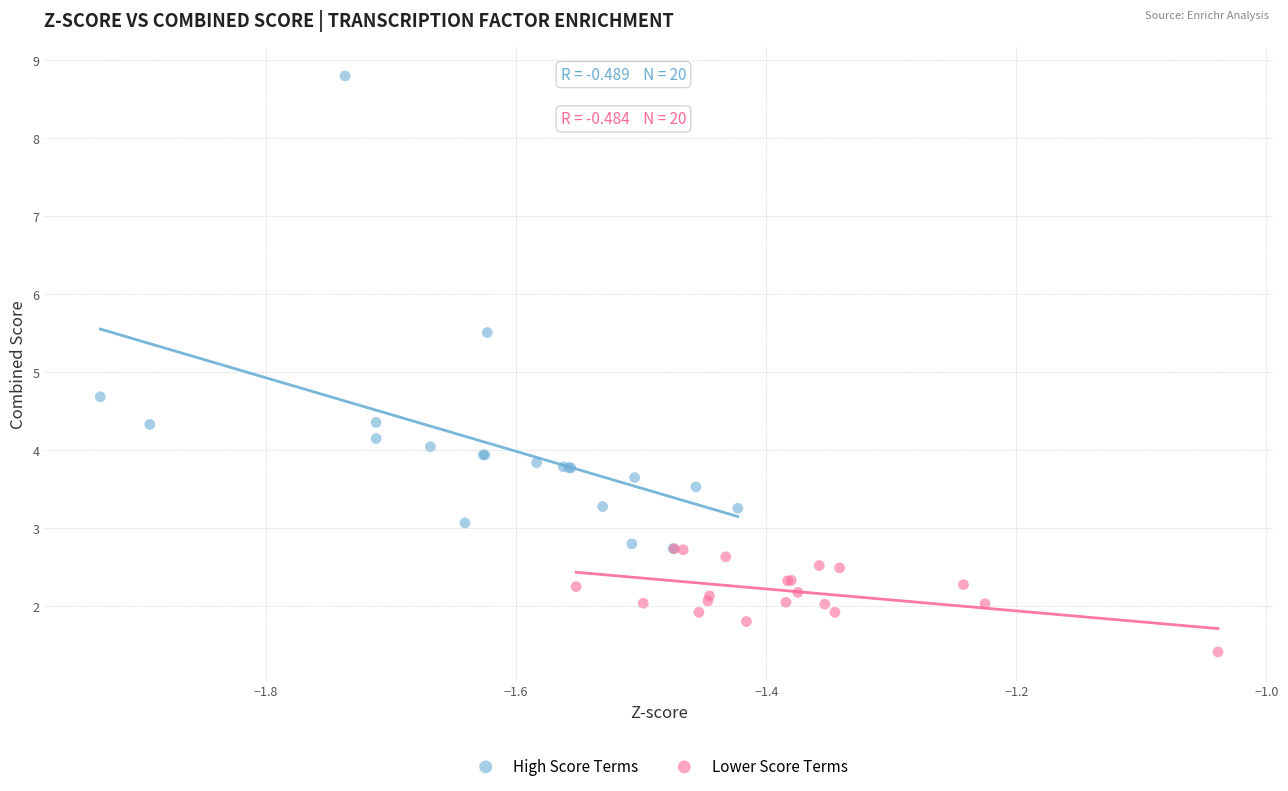

Which series contains the highest Y value?

High Score Terms